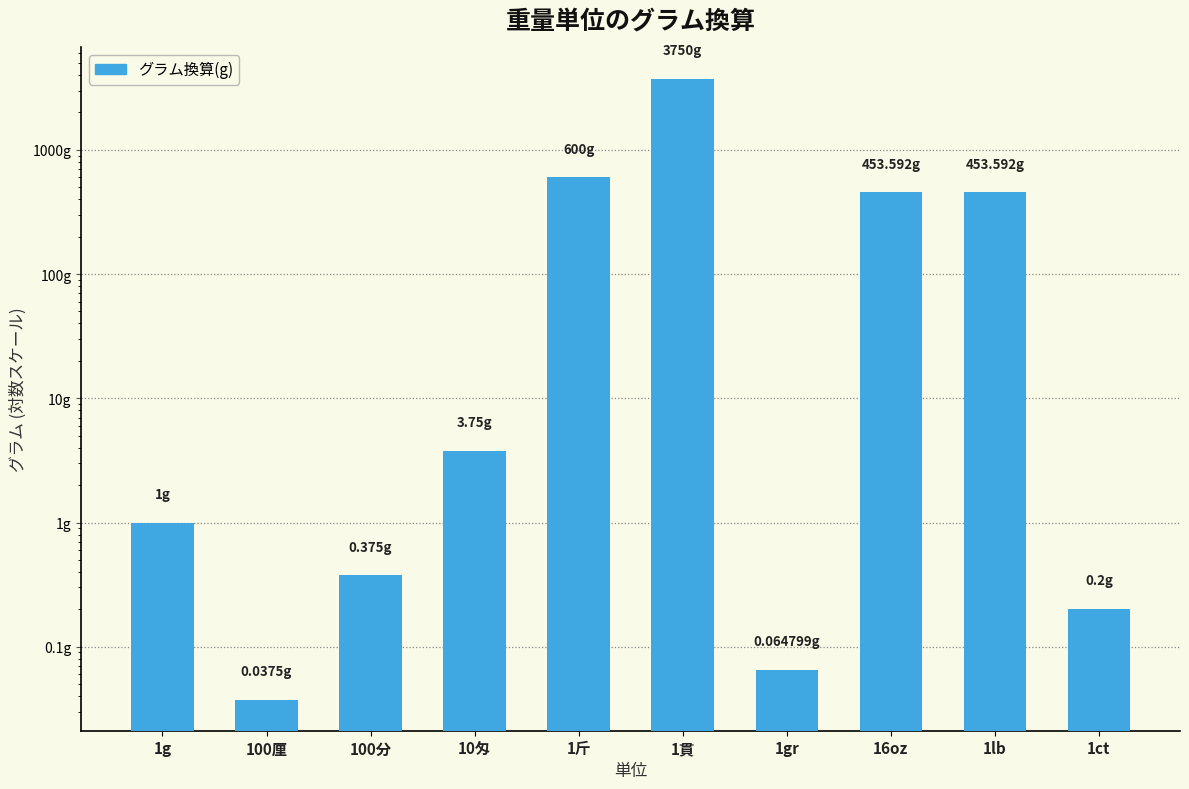

Count the number of values greater than 3.

5